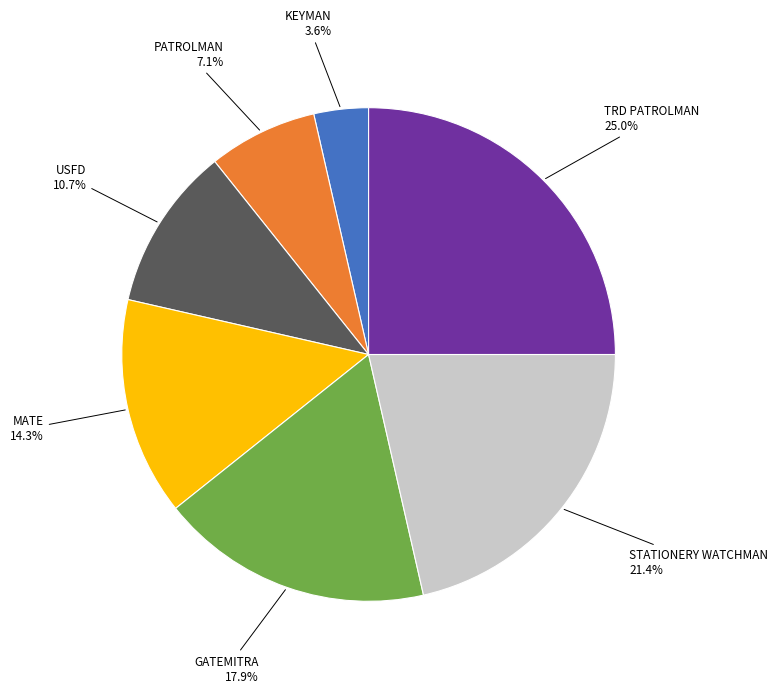

Is the sum of KEYMAN and PATROLMAN greater than half?

No